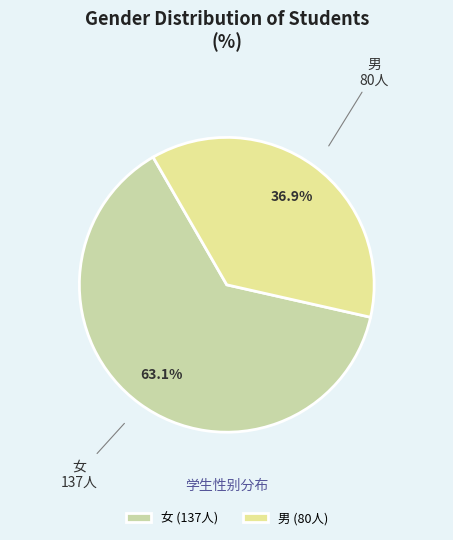

To the nearest percent, what is the average slice percentage?

50%